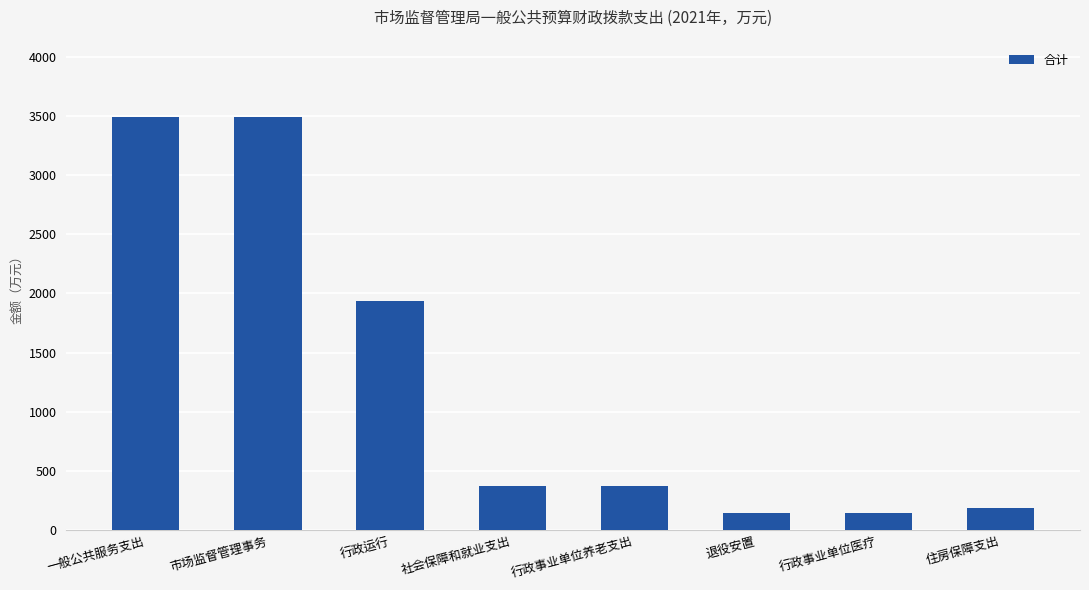

Where does the data first go above 374?

一般公共服务支出